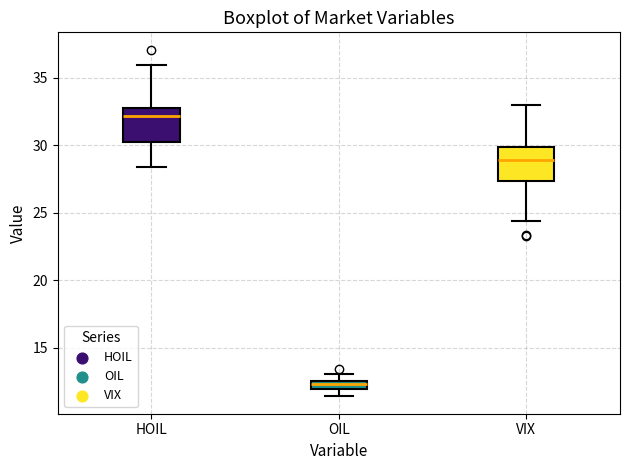

Which box's median line is the highest?

HOIL